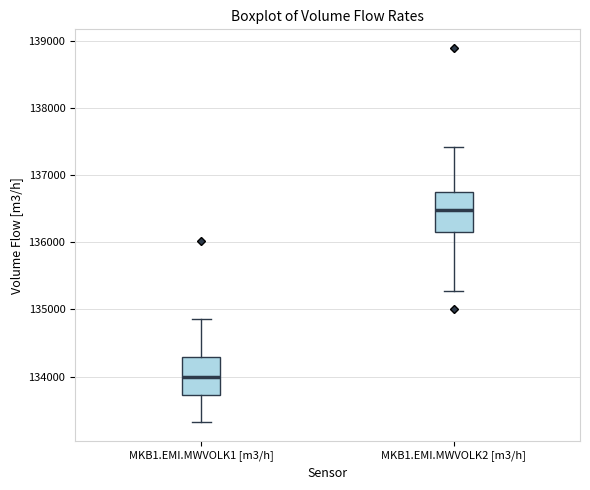

Which box has the highest median line?

MKB1.EMI.MWVOLK2 [m3/h]